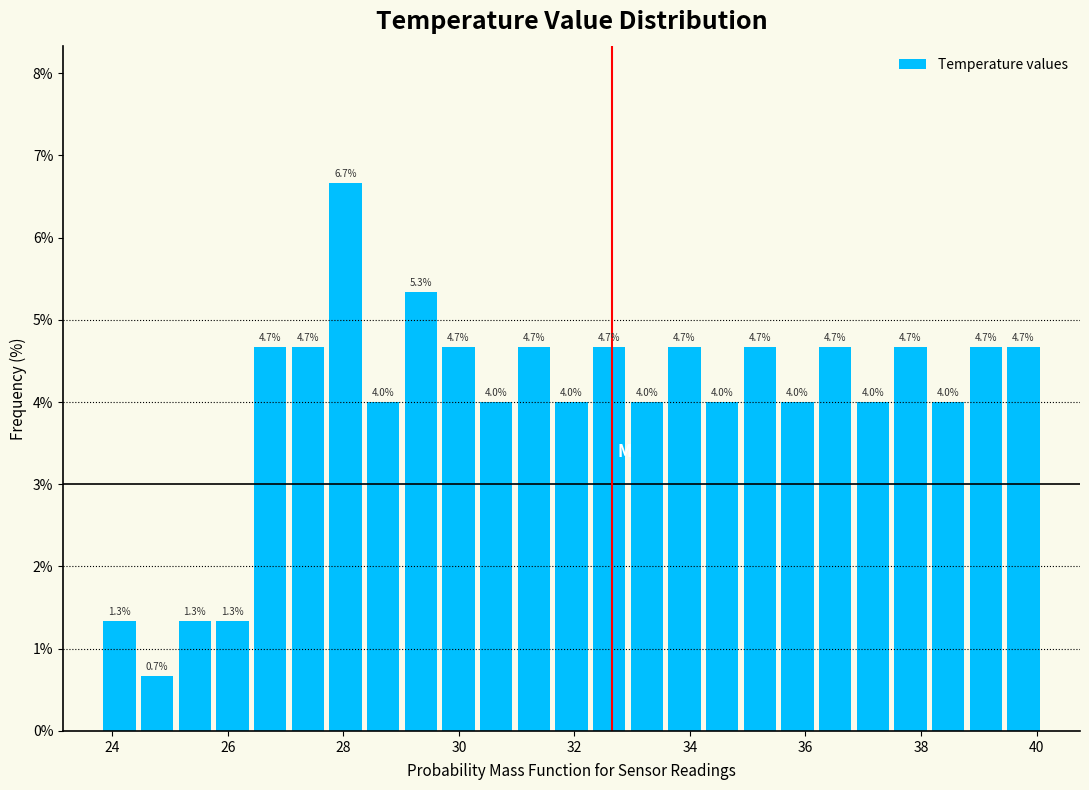

Read against the x-axis, roughly where is the centre of the tallest bar?

28.0